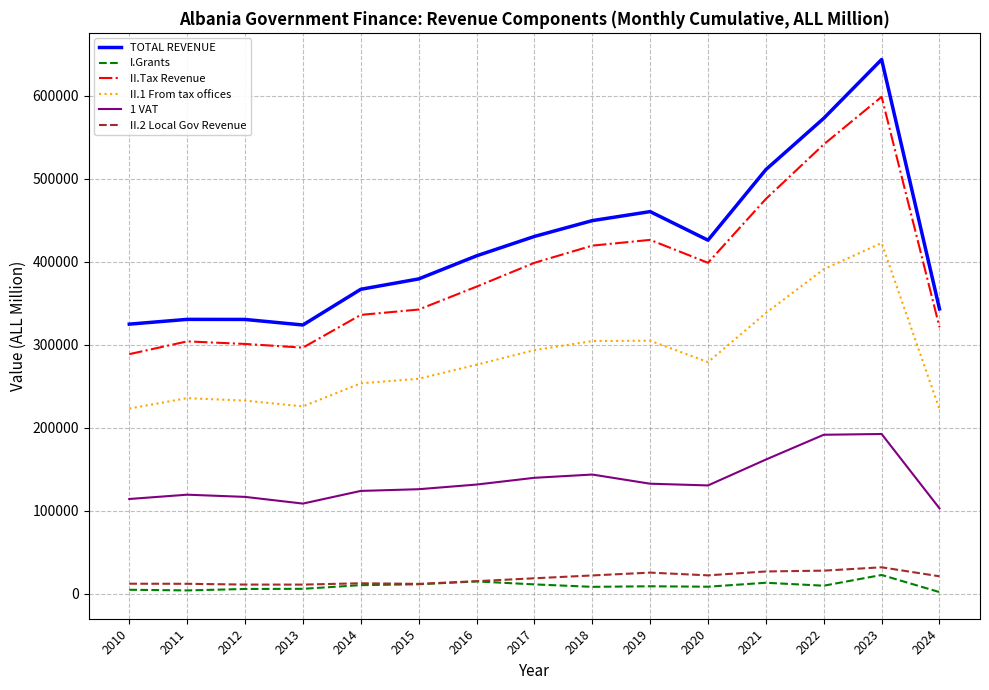

The value of II.1 From tax offices at 2019 is 437463.4. True or false?

False